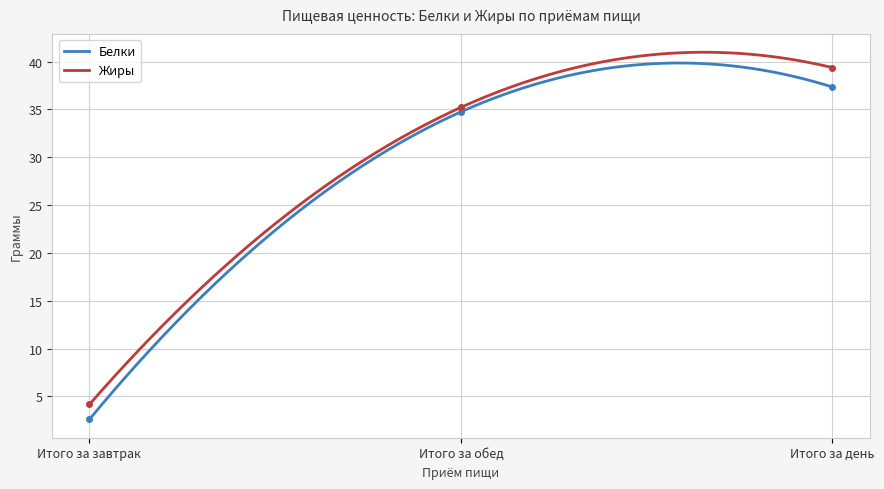

What is the lowest value of the Жиры series?

4.2